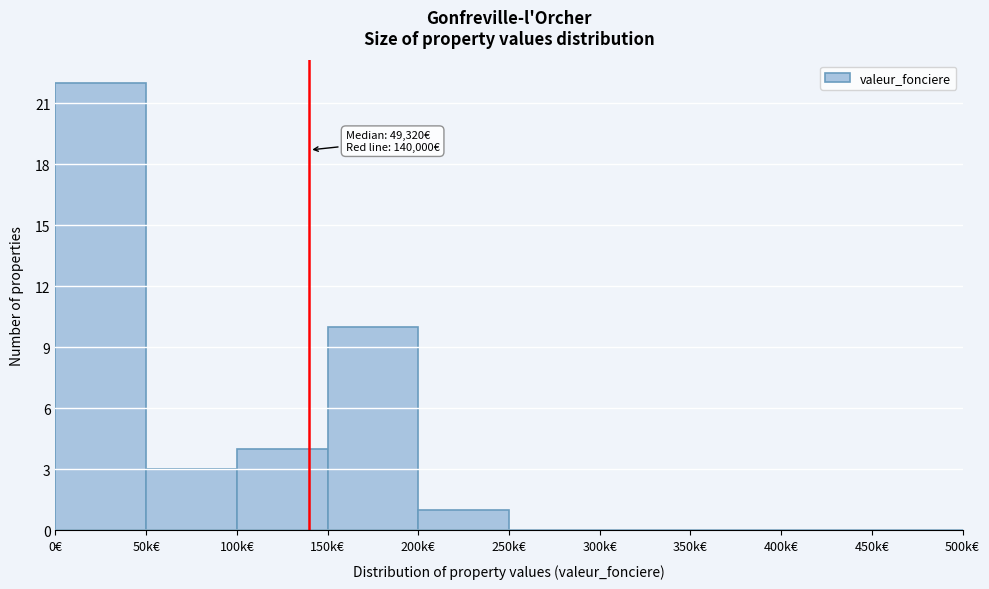

Reading right to left, transcribe all the data shown in this chart.

450k€=0	400k€=0	350k€=0	300k€=0	250k€=0	200k€=1	150k€=10	100k€=4	50k€=3	0€=22